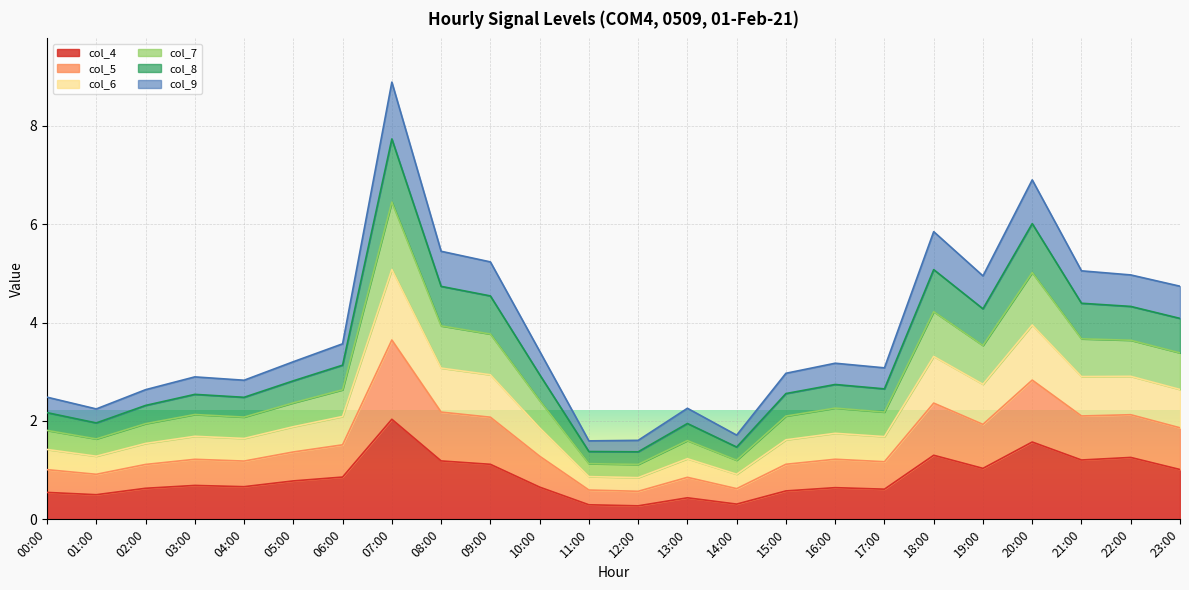

Count the number of categories in the chart.

24